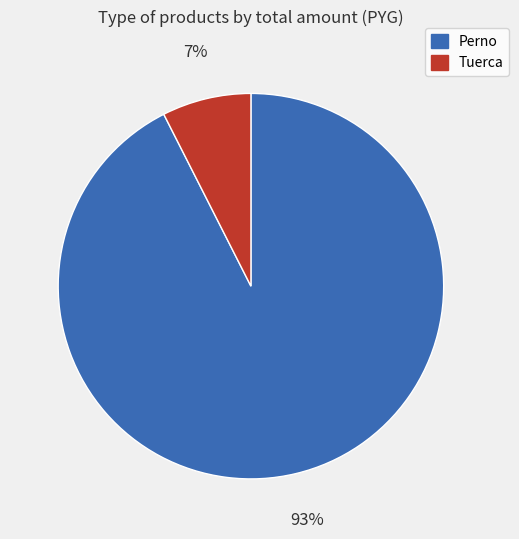

Does any single category account for the majority?

Yes